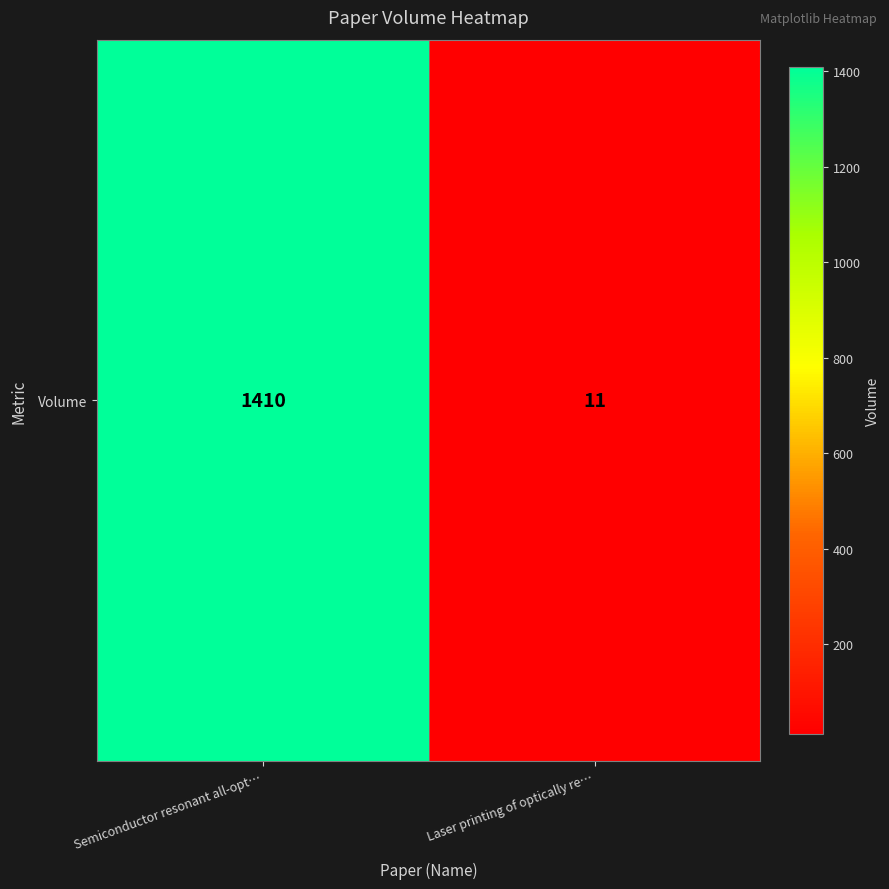

Reading left to right, transcribe all the data shown in this chart.

1410	11